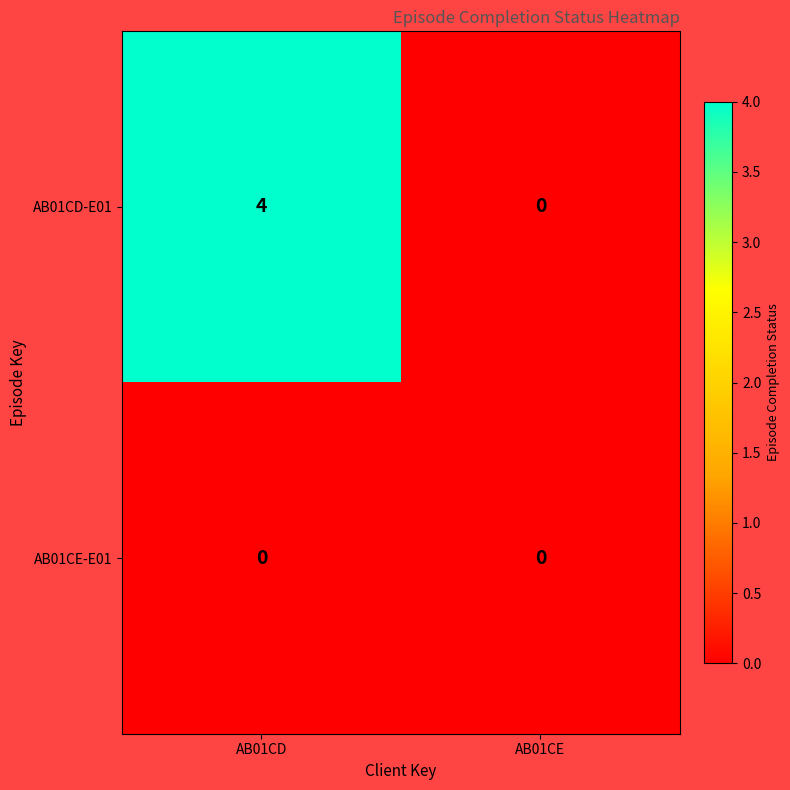

True or false: AB01CE-E01 has a value of 0 at AB01CD.

True